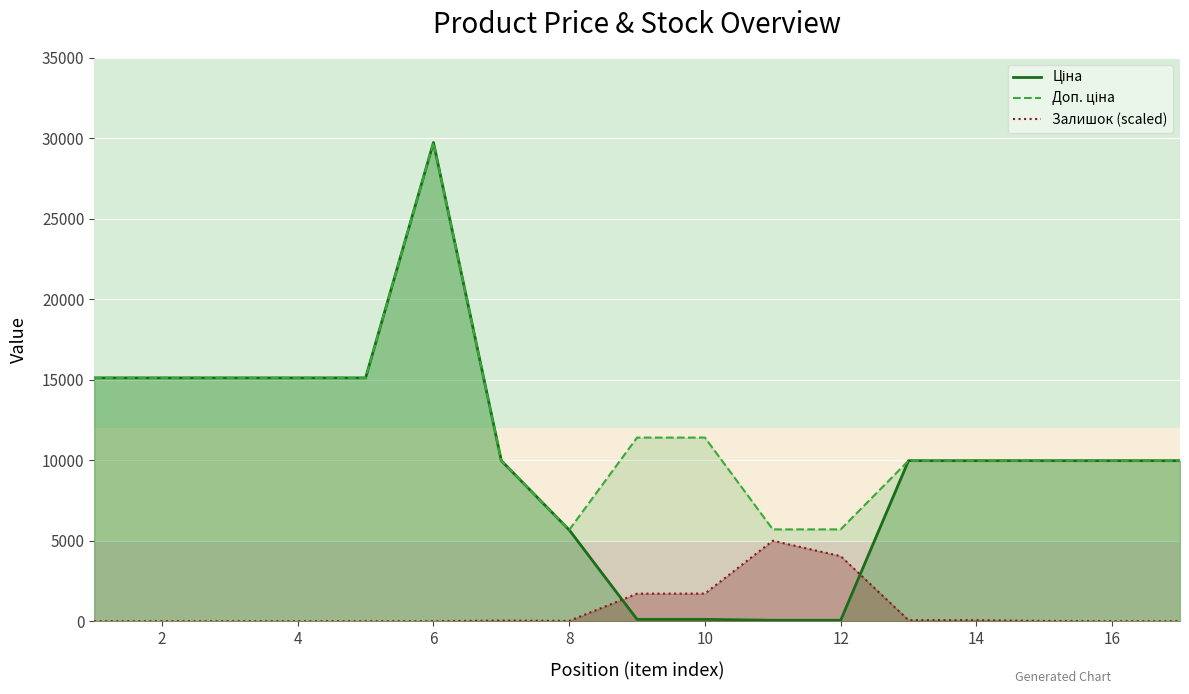

What is the sum of all Залишок (scaled) values?

12674.6